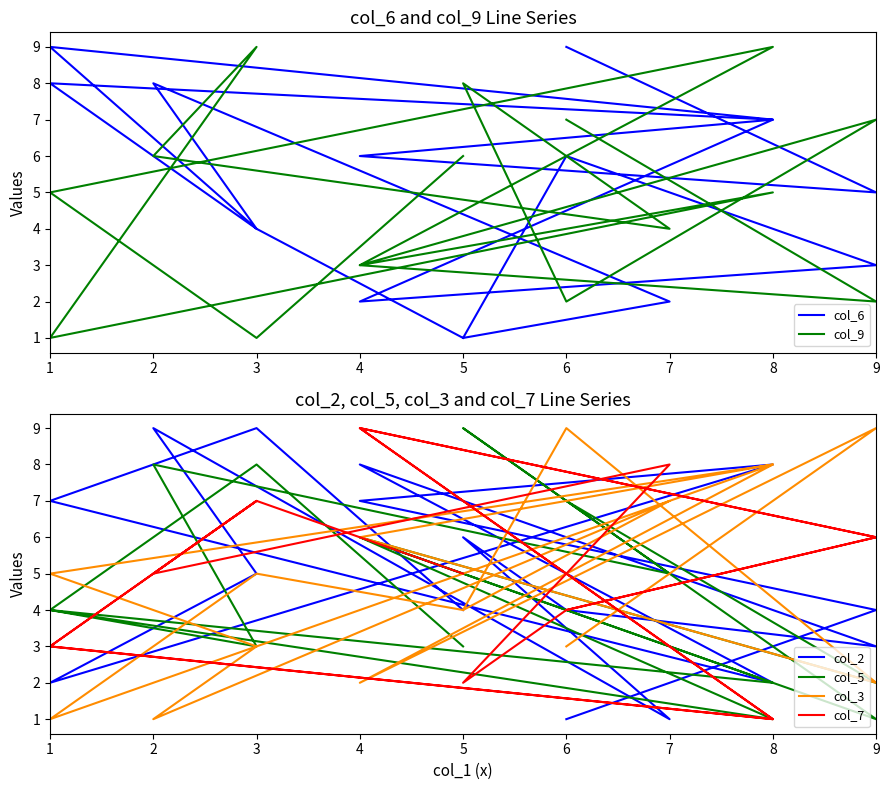

In col_3, how many points are higher than both neighbors (excluding endpoints)?

6